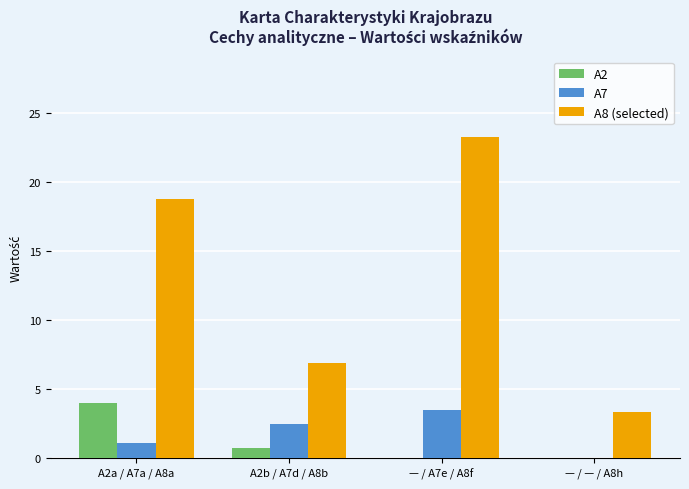

What is the sum of the A2 values at — / A7e / A8f and A2b / A7d / A8b?

0.8